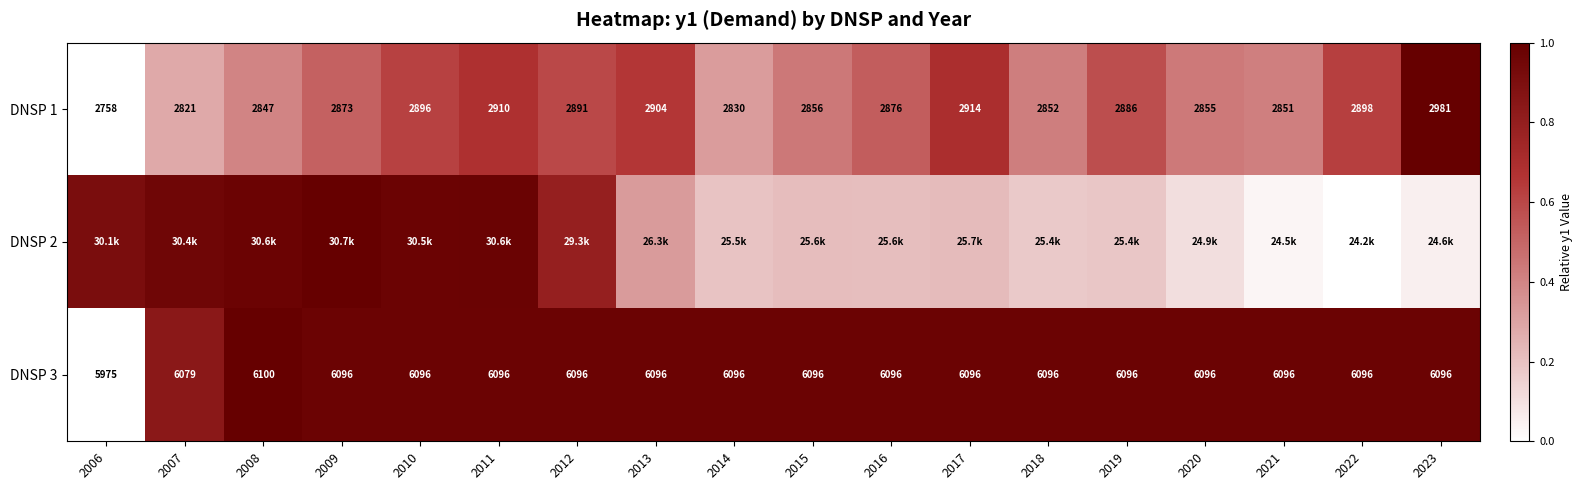

Is the value of DNSP 1 at 2012 greater than the value of DNSP 3 at 2013?

No